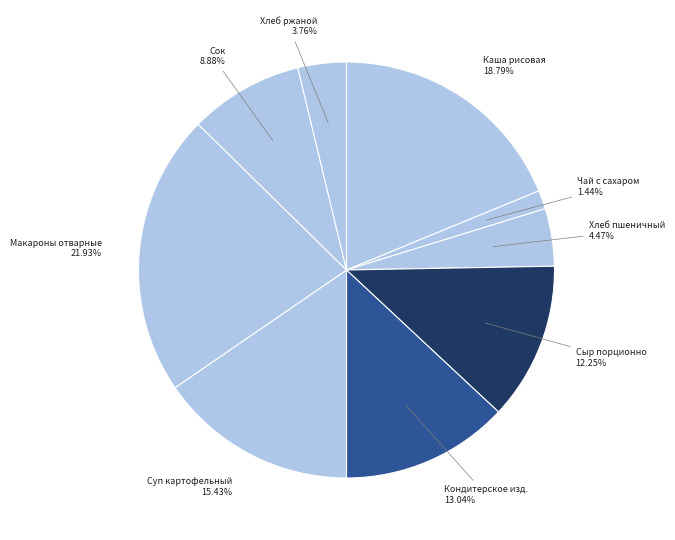

Which category has the smallest portion of the pie?

Чай с сахаром